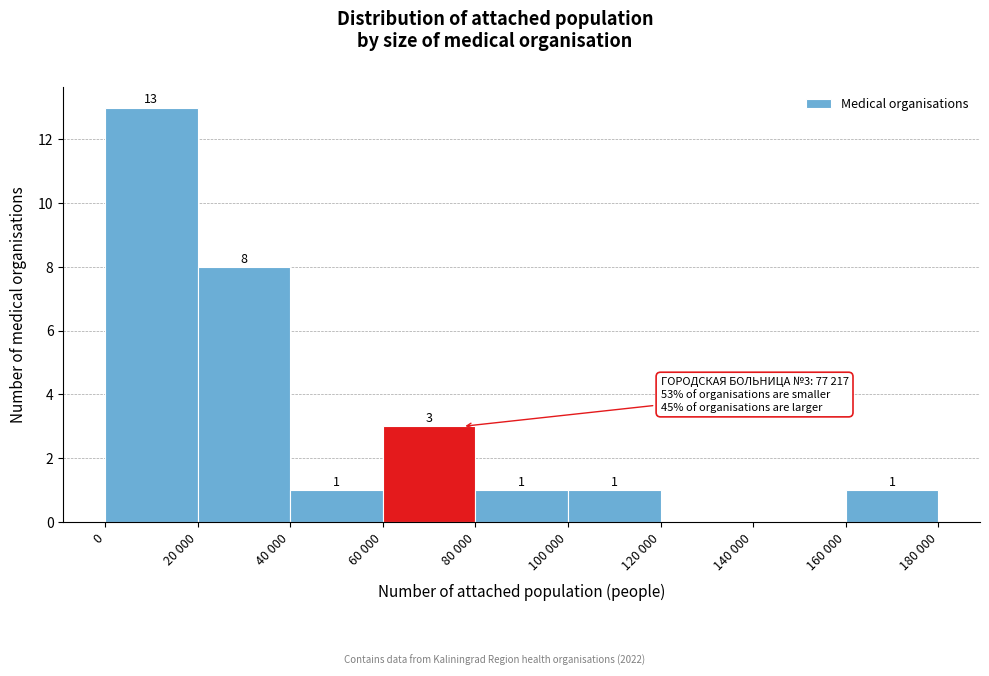

Reading left to right, extract all data points from this chart.

0=13	20 000=8	40 000=1	60 000=3	80 000=1	100 000=1	120 000=0	140 000=0	160 000=1